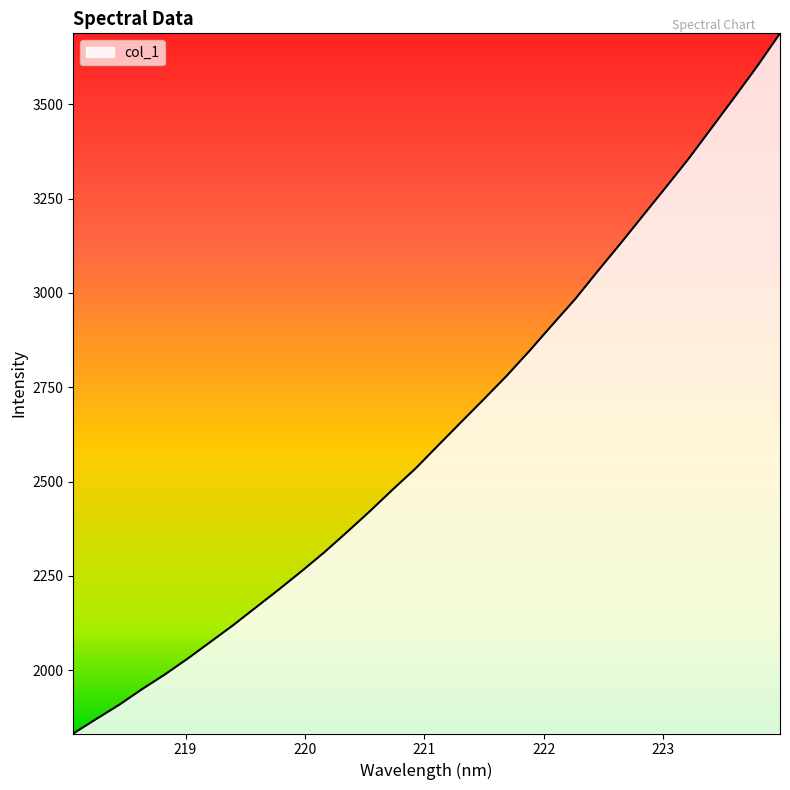

What is the maximum value shown in the chart?

3687.6